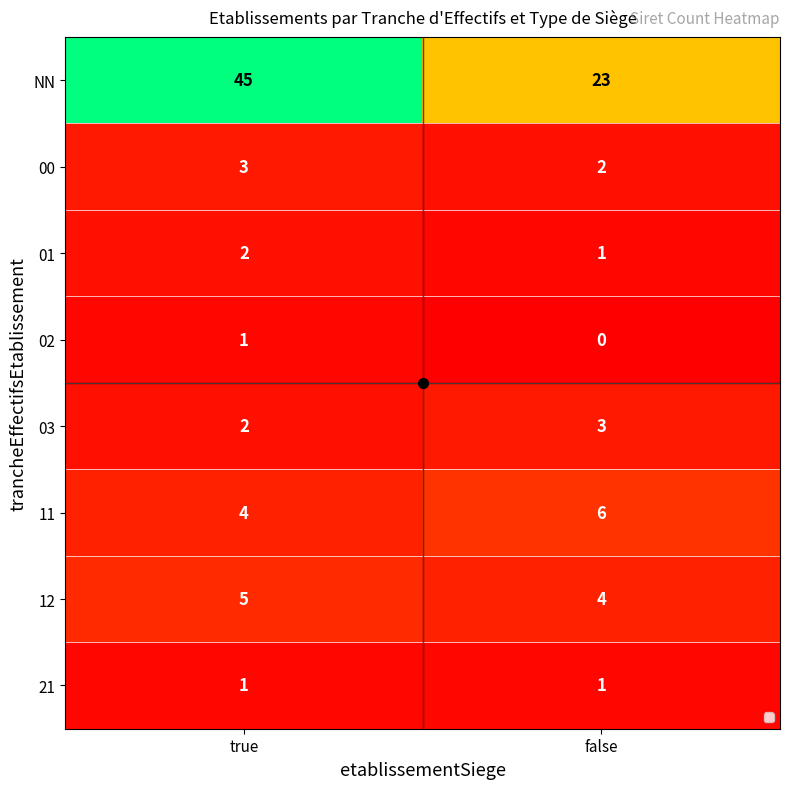

True or false: 02 has a value of 0 at false.

True